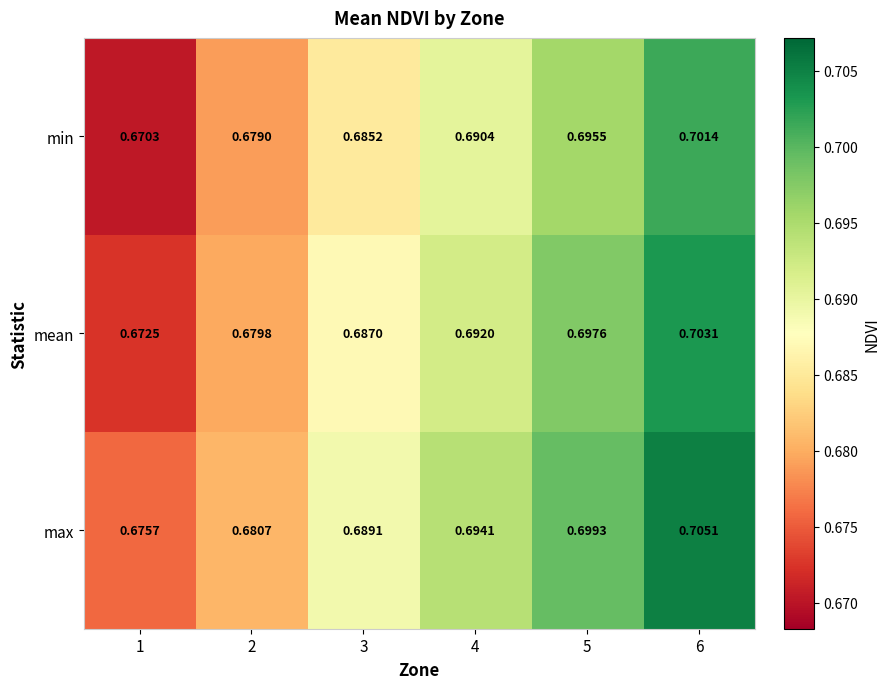

Which series has the largest range (max minus min)?

min